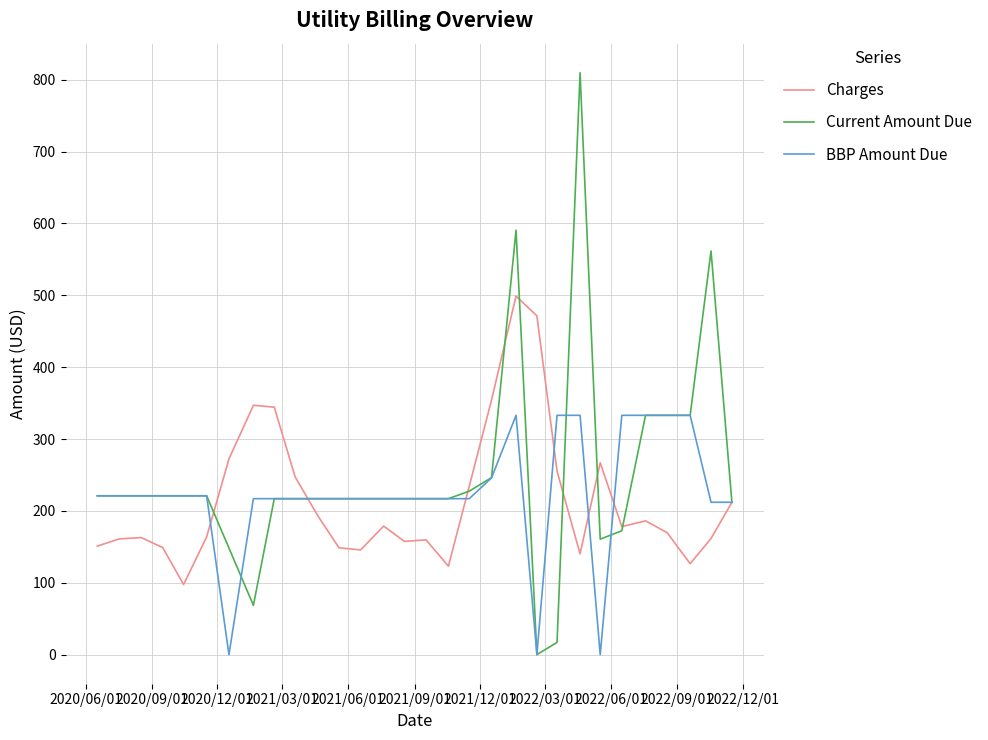

Which series has the largest range (max minus min)?

Current Amount Due